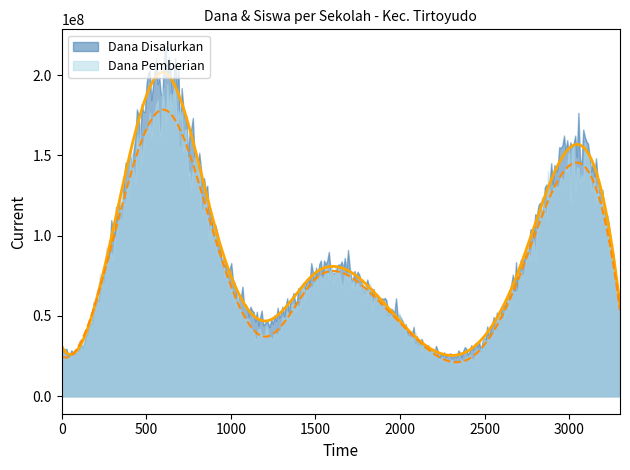

True or false: Siswa Pemberian has more than 2 interior local peaks.

True